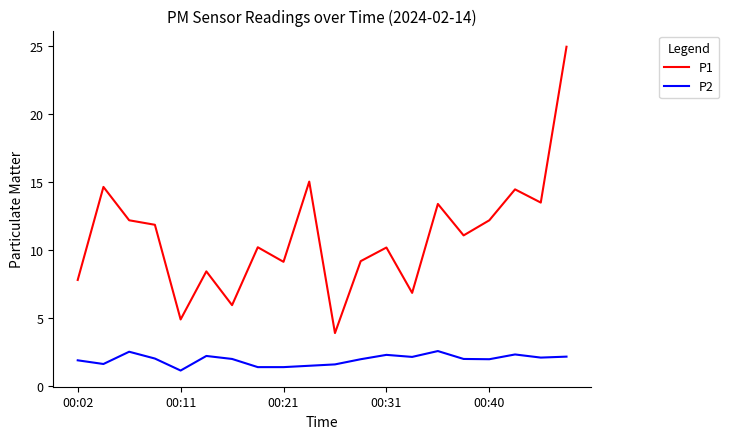

Which series has the largest total across all categories?

P1